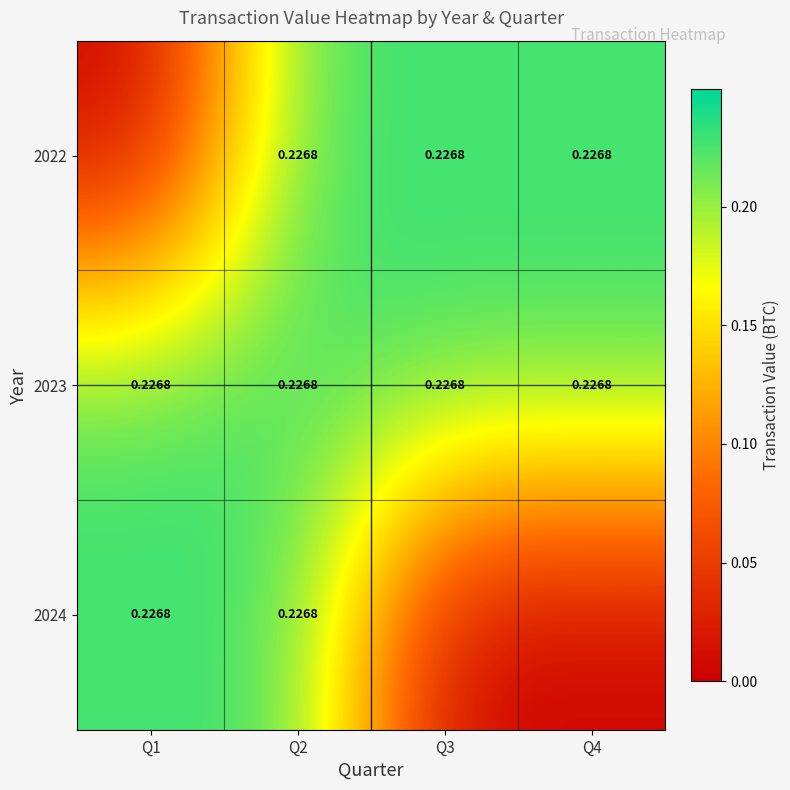

What is the total value across all series at Q3?

0.5